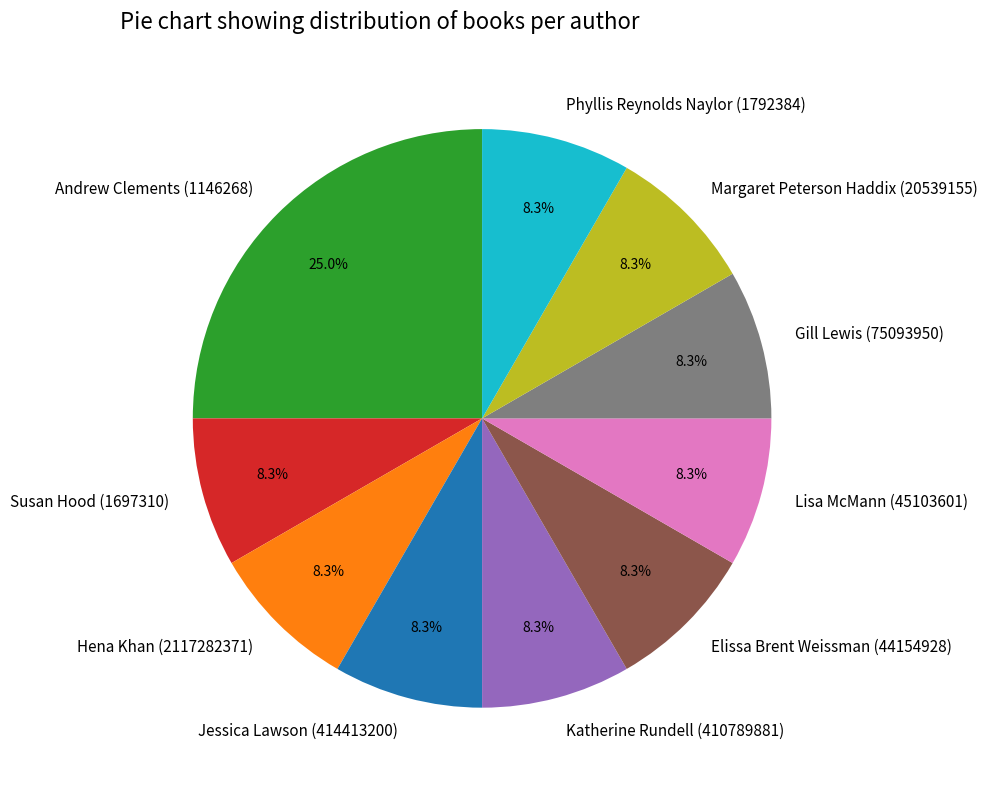

Is it true that Susan Hood (1697310) is 23% of the pie?

False